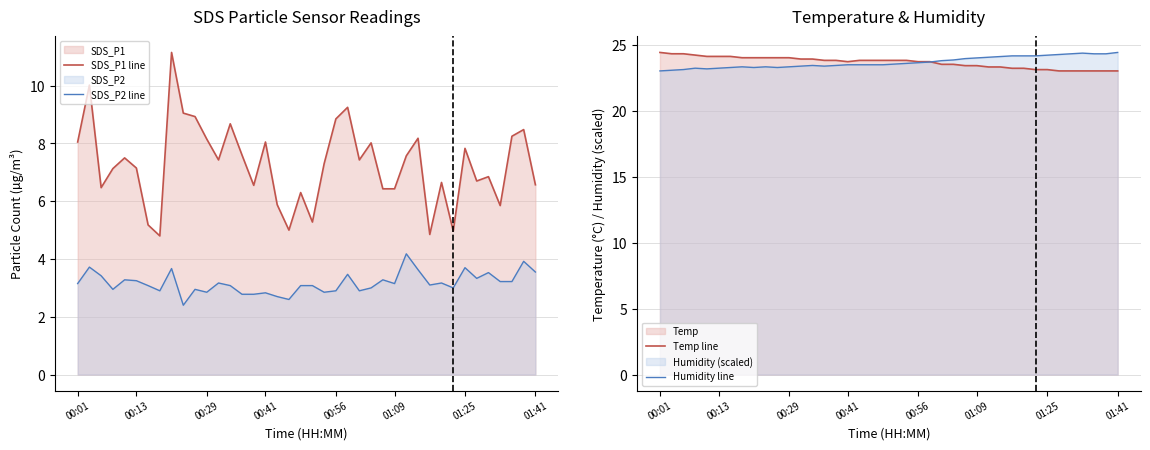

At how many categories does at least one series exceed 12?

40